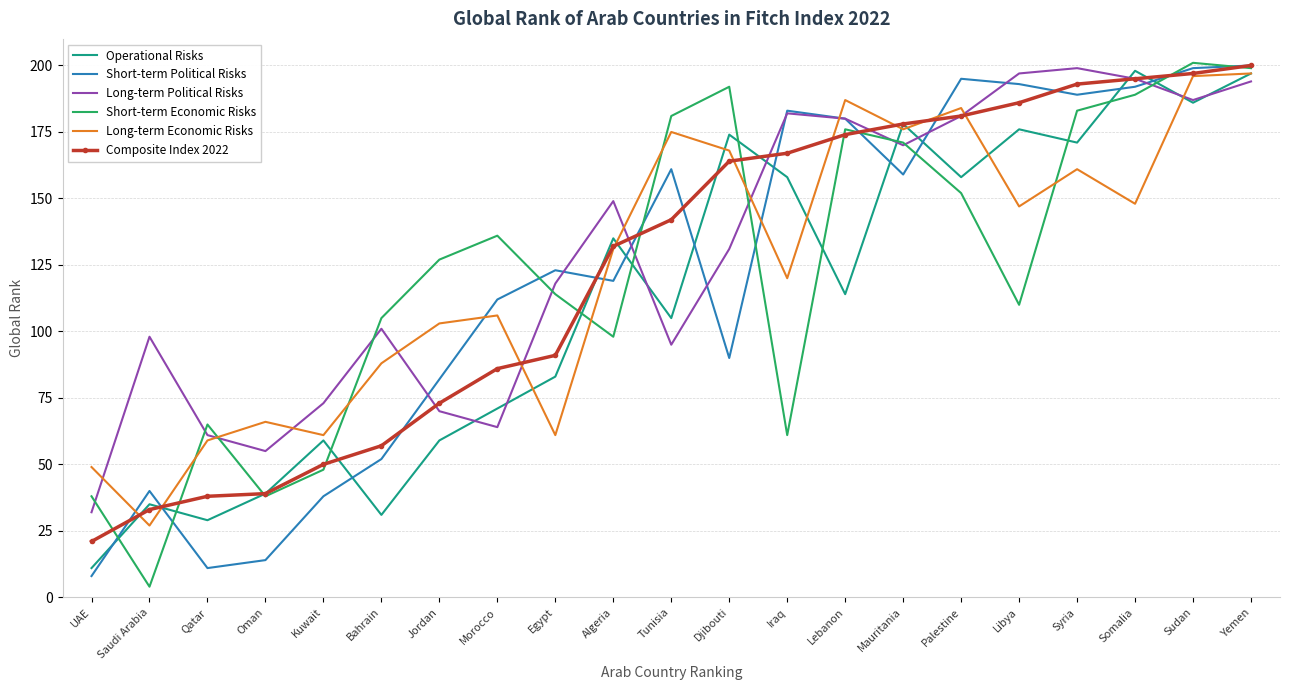

What is the difference between the maximum and minimum values in the Composite Index 2022 series?

179